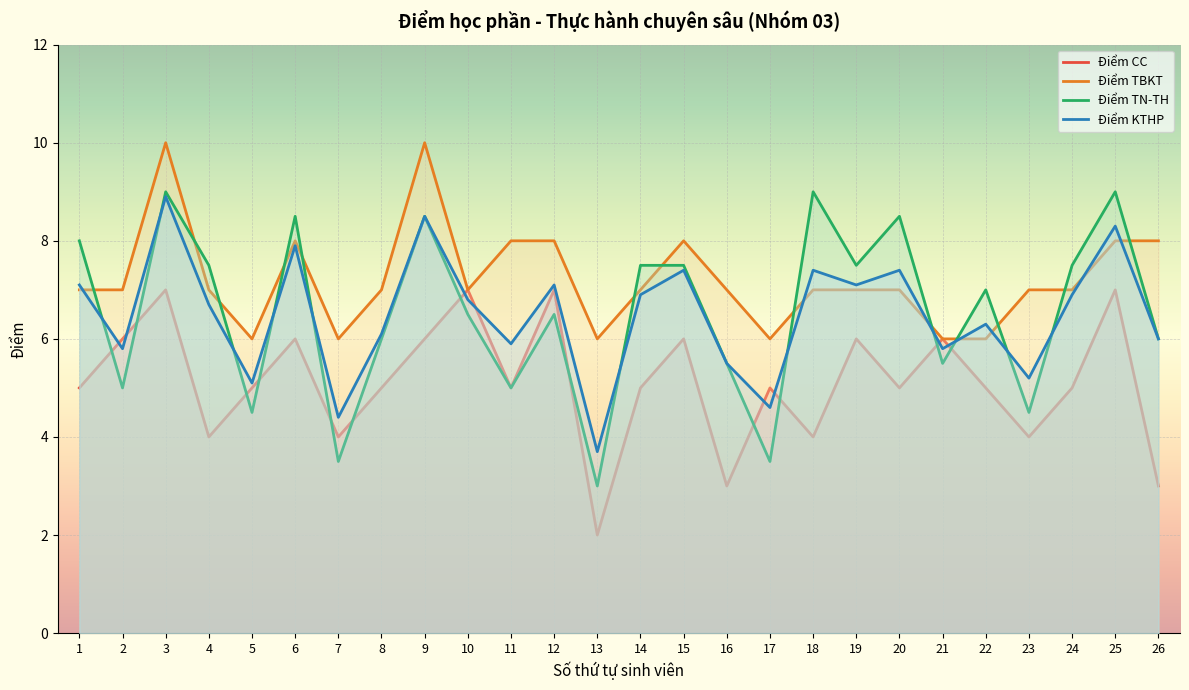

What is the spread (max minus min) of values at 22?

2.0